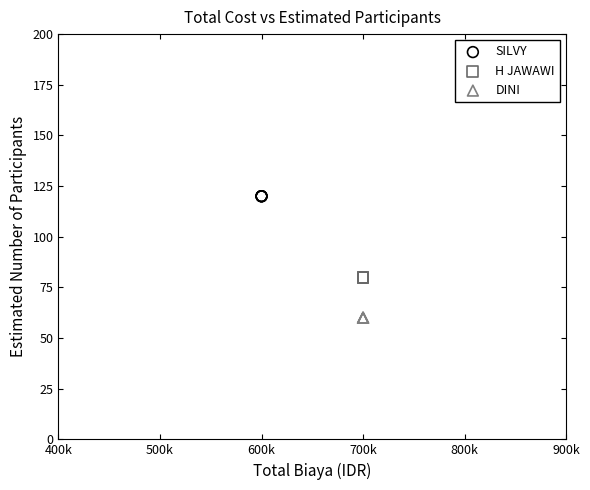

Which series contains the highest Y value?

SILVY